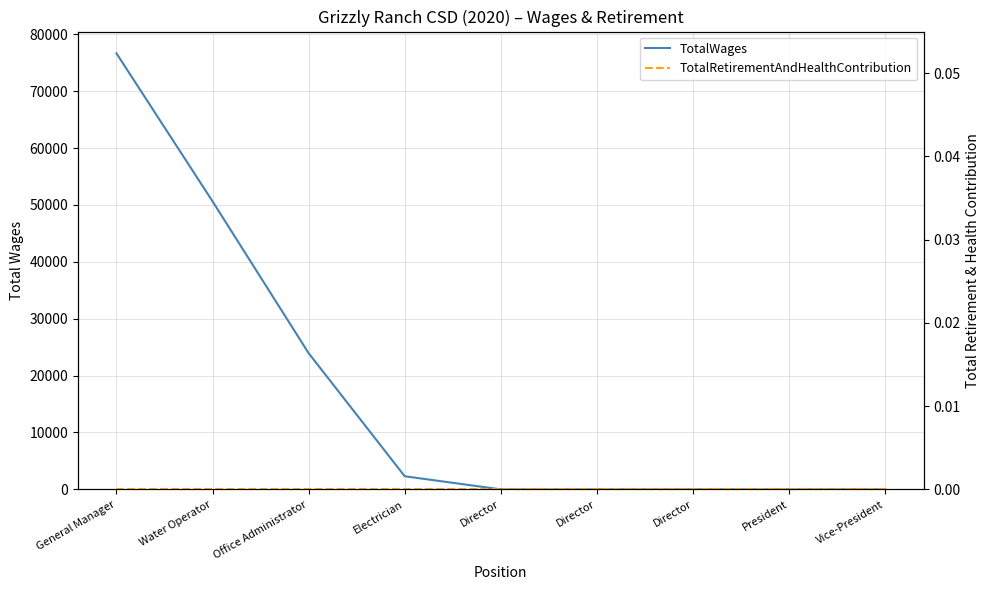

At which category is the sum across all series the highest?

General Manager